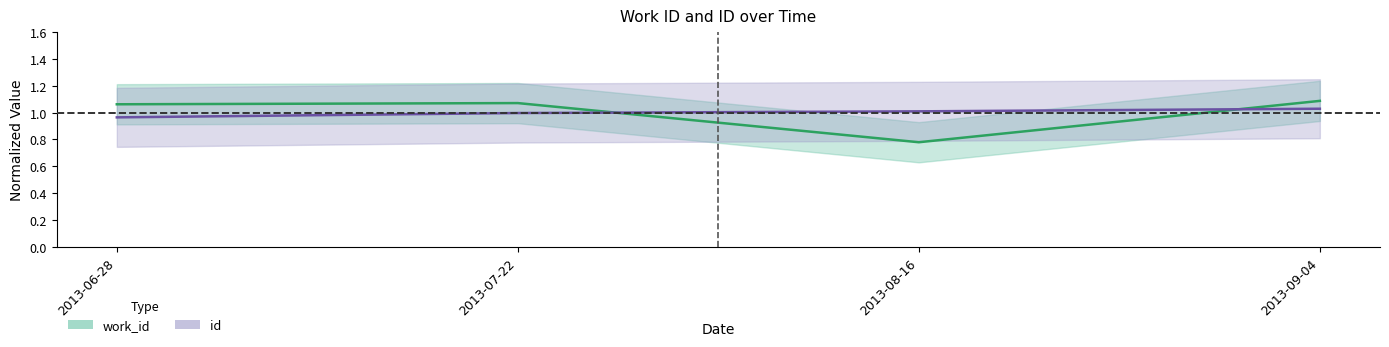

What is the value of the id point at the 4th from the left?

1.0